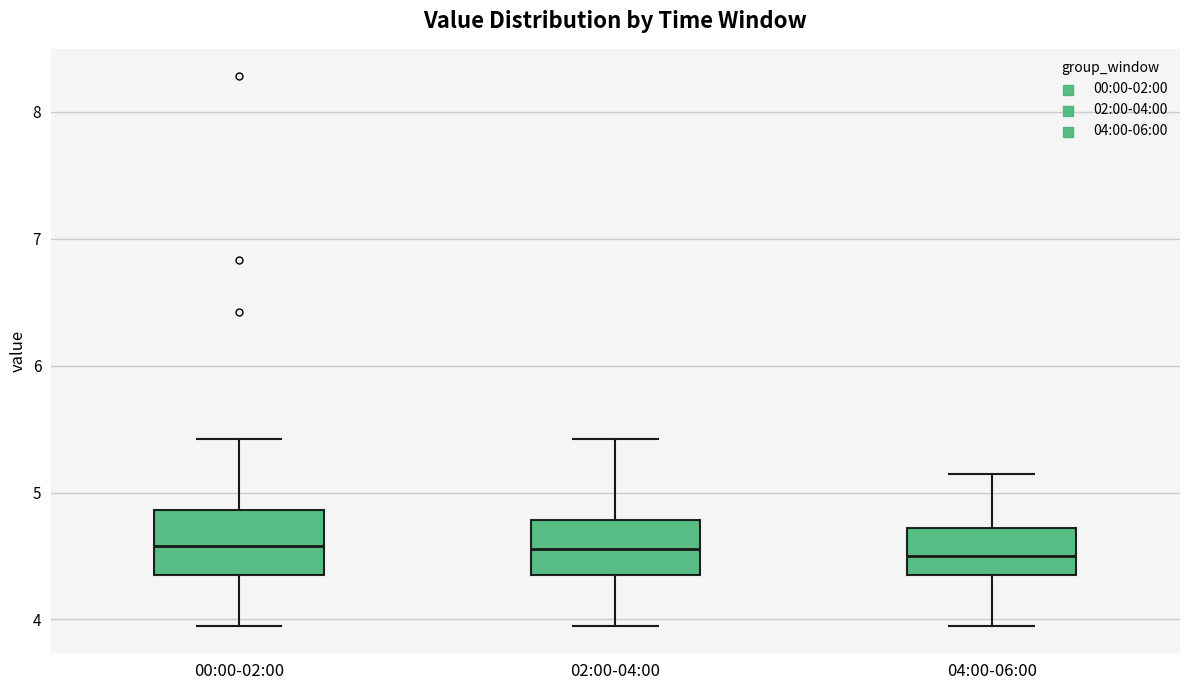

Reading left to right, read every box against the y-axis: the position of its median line, the range the box covers, and the ends of its whiskers. The values are not printed on the chart, so give them approximately, as read against the axis.

00:00-02:00: median 4.6, box 4.4 to 4.9, whiskers 4.0 to 5.4
02:00-04:00: median 4.6, box 4.4 to 4.8, whiskers 4.0 to 5.4
04:00-06:00: median 4.5, box 4.4 to 4.7, whiskers 4.0 to 5.2